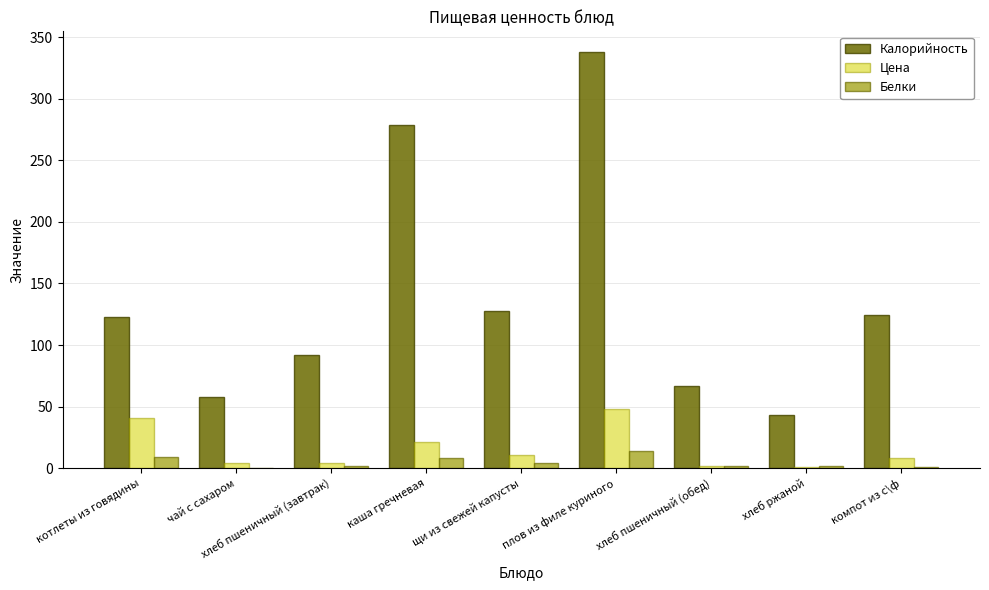

What is the approximate value of Цена at хлеб пшеничный (обед)?

2.0